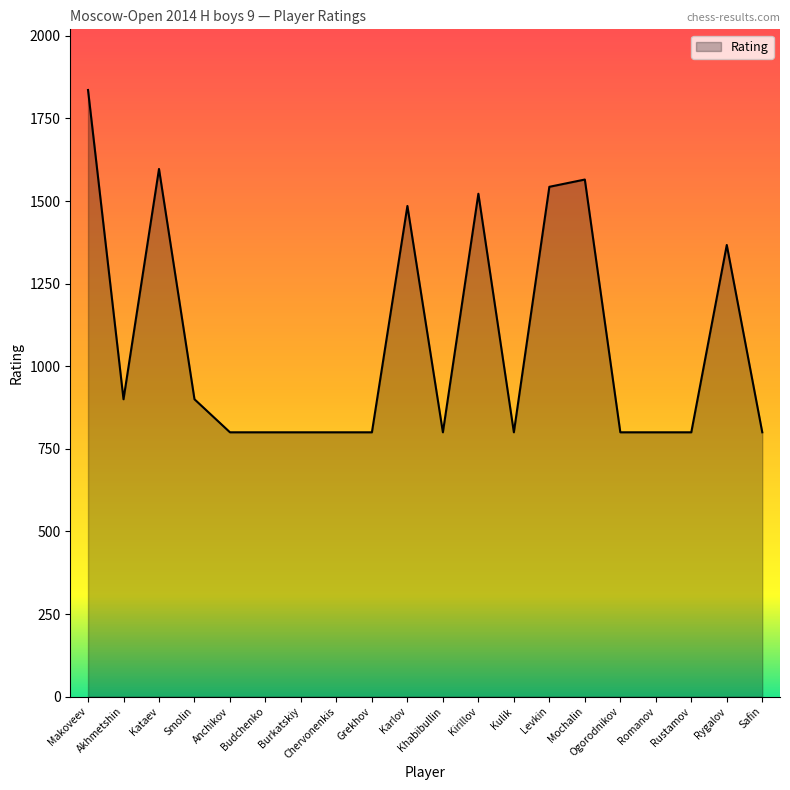

Where is the first local maximum?

Kataev